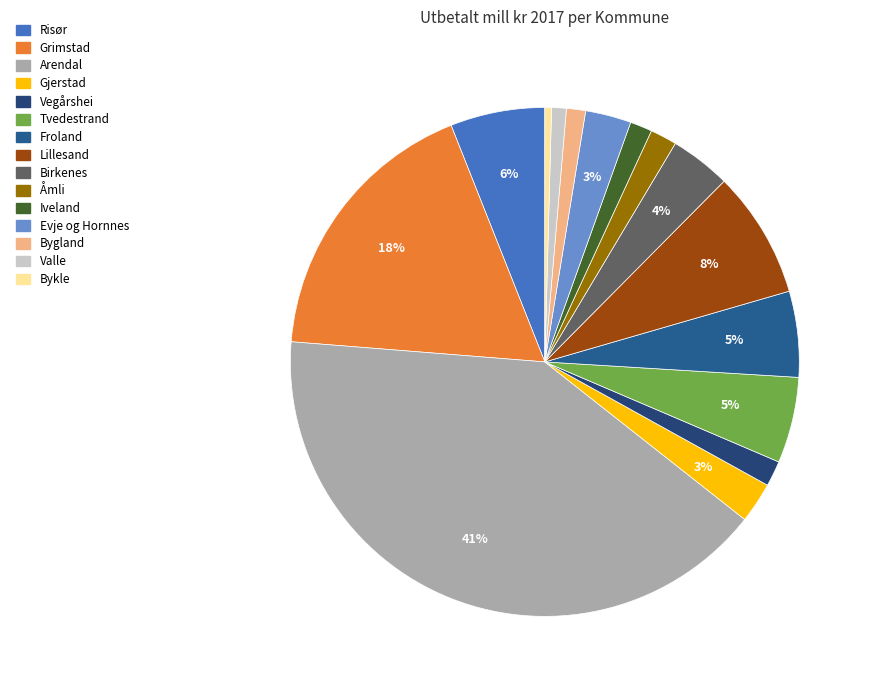

To the nearest percent, what percentage of the pie is Bygland?

1%